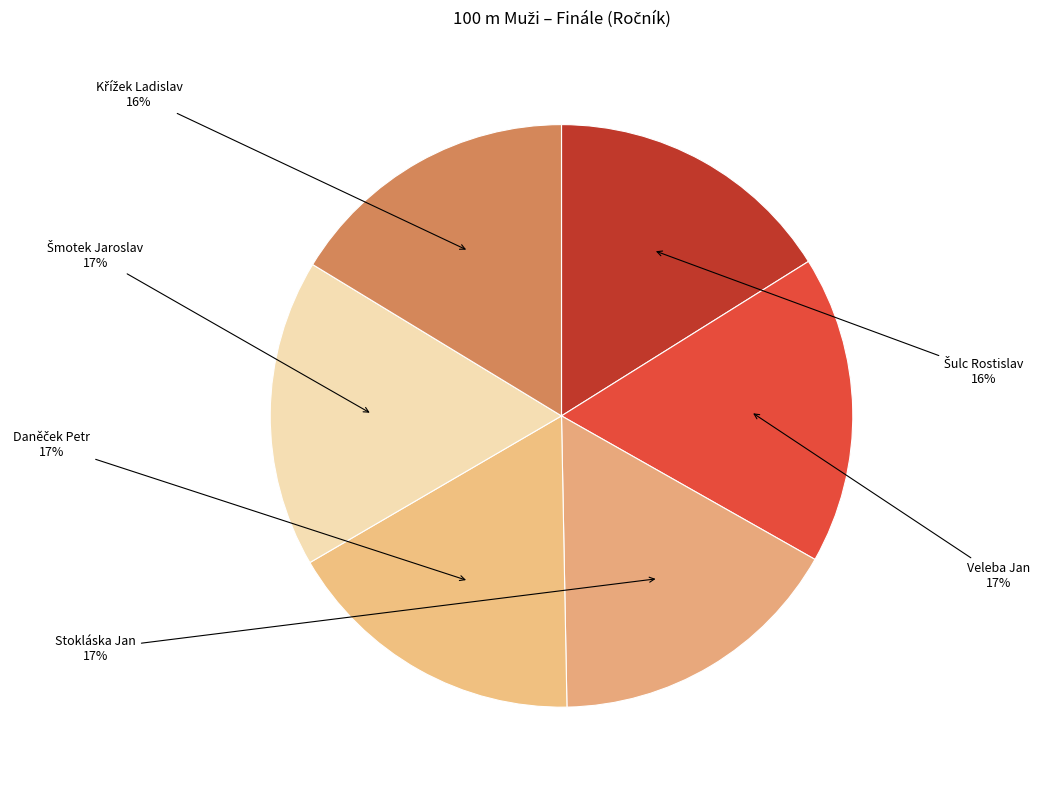

Does Stokláska Jan account for over 50% of the chart?

No